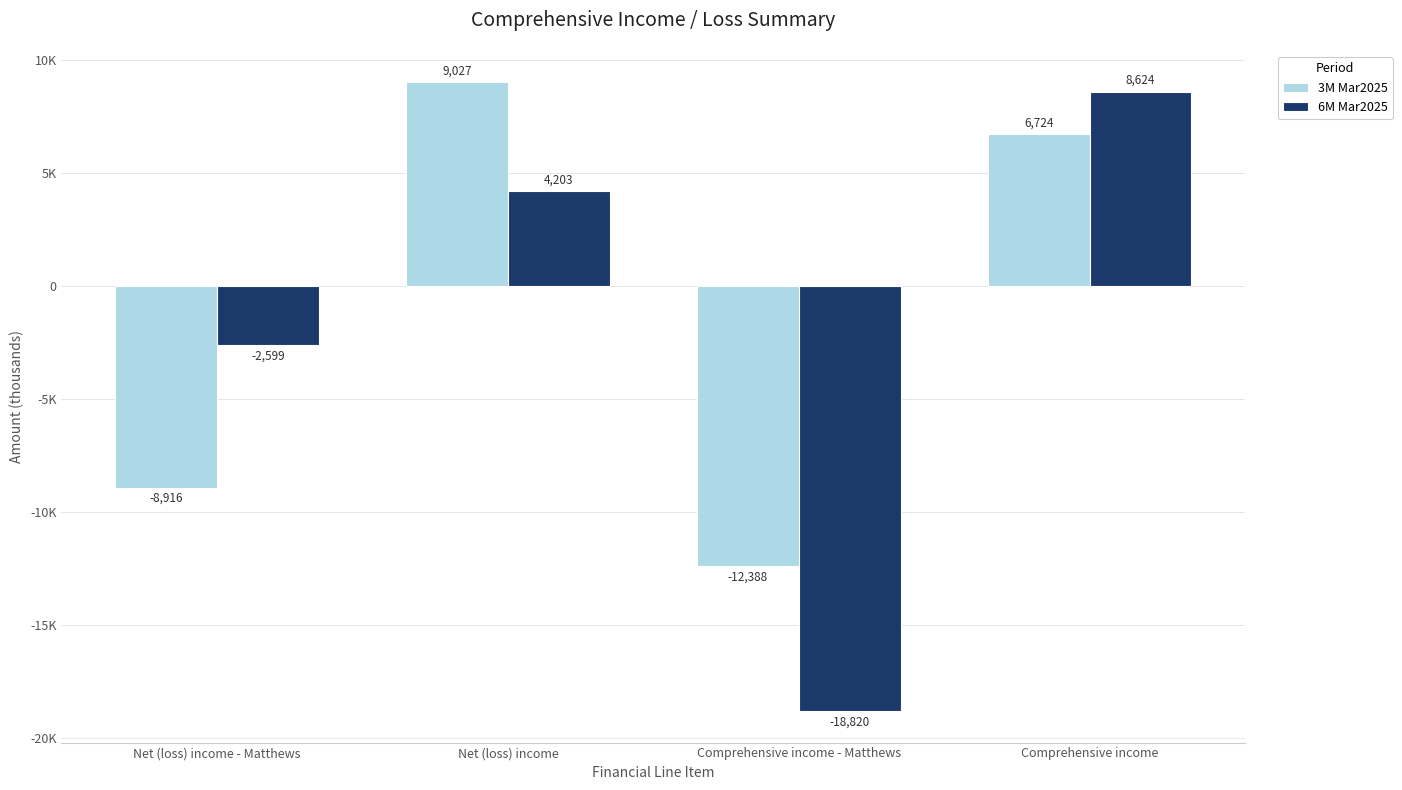

Between Net (loss) income - Matthews and Net (loss) income, which series saw the biggest shift?

3M Mar2025